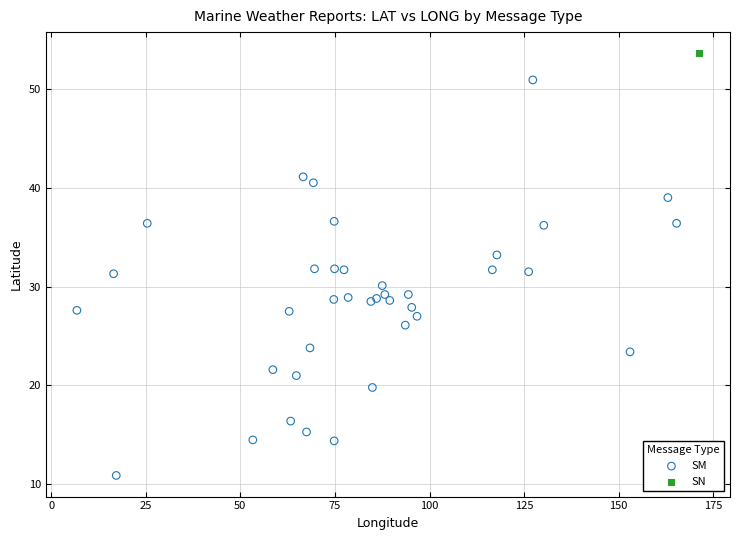

What are all the series names shown in the legend?

SM, SN